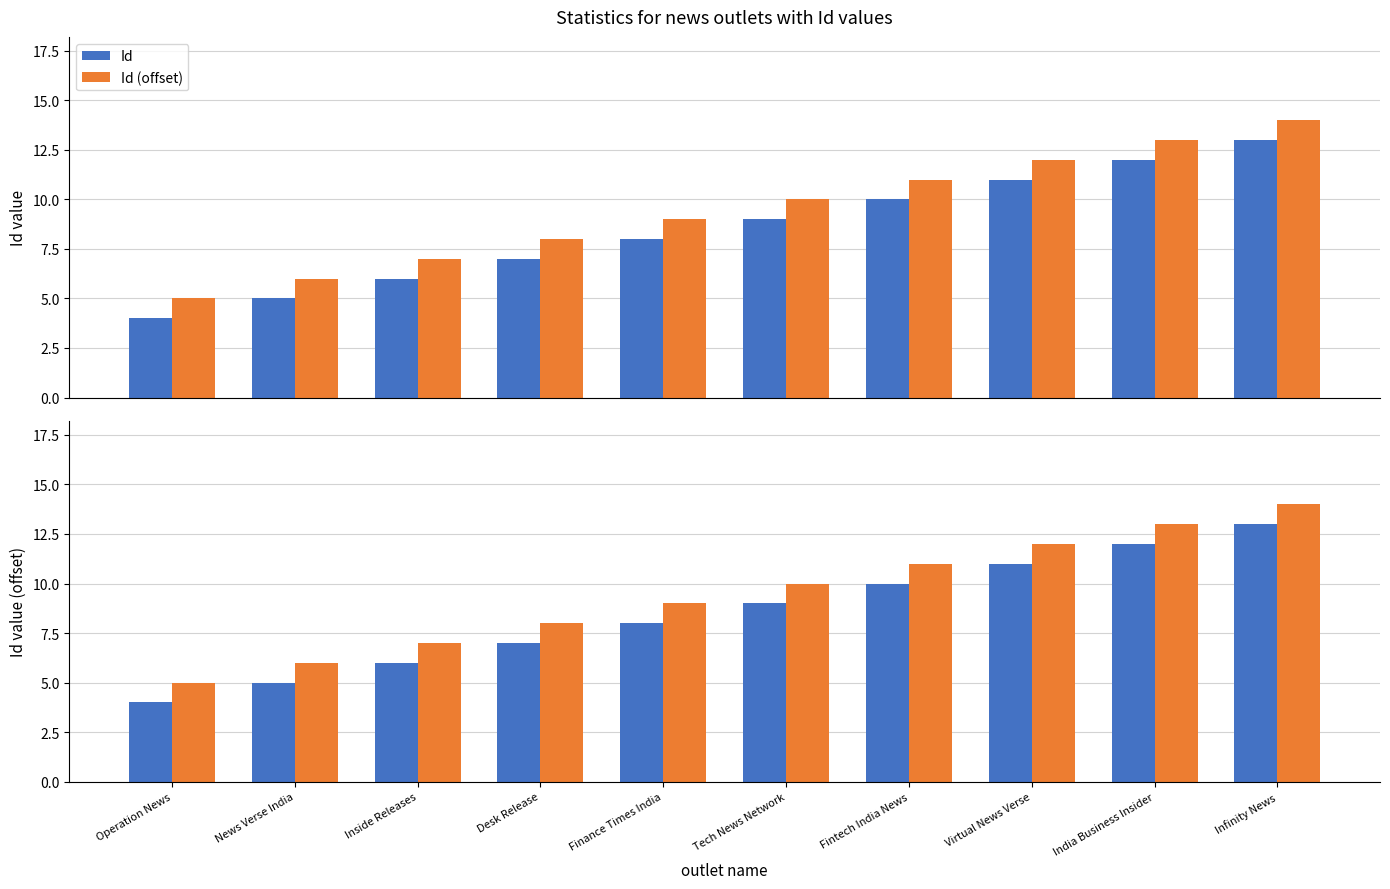

At Infinity News, list the series in order from largest to smallest.

Id (offset), Id